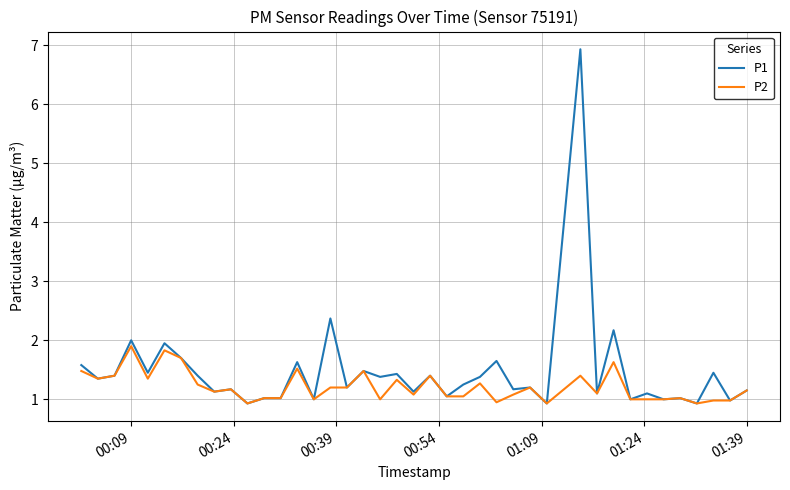

Which series has the widest spread of values?

P1